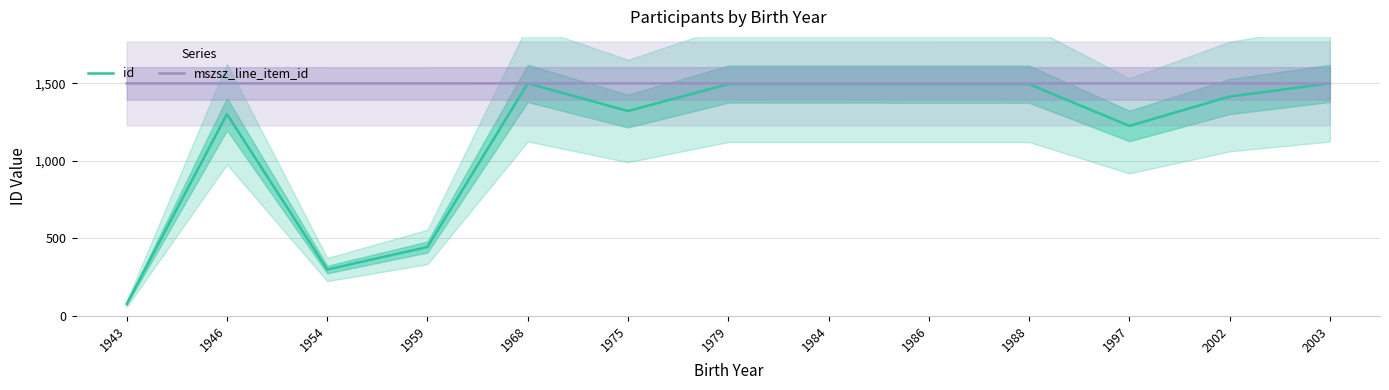

Rank the categories by mszsz_line_item_id value from lowest to highest.

1959, 1979, 1997, 1954, 1943, 1946, 1984, 1986, 1975, 1988, 2002, 2003, 1968